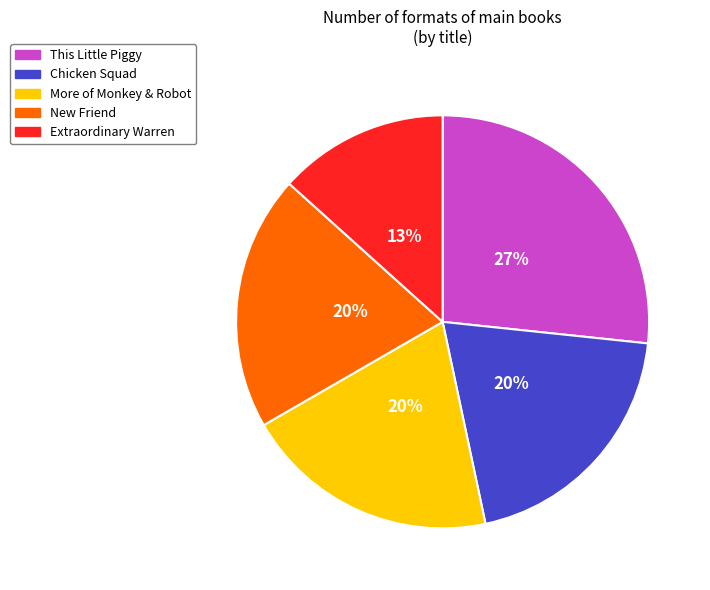

Approximately how many times larger is the value at Extraordinary Warren compared to More of Monkey & Robot?

0.7